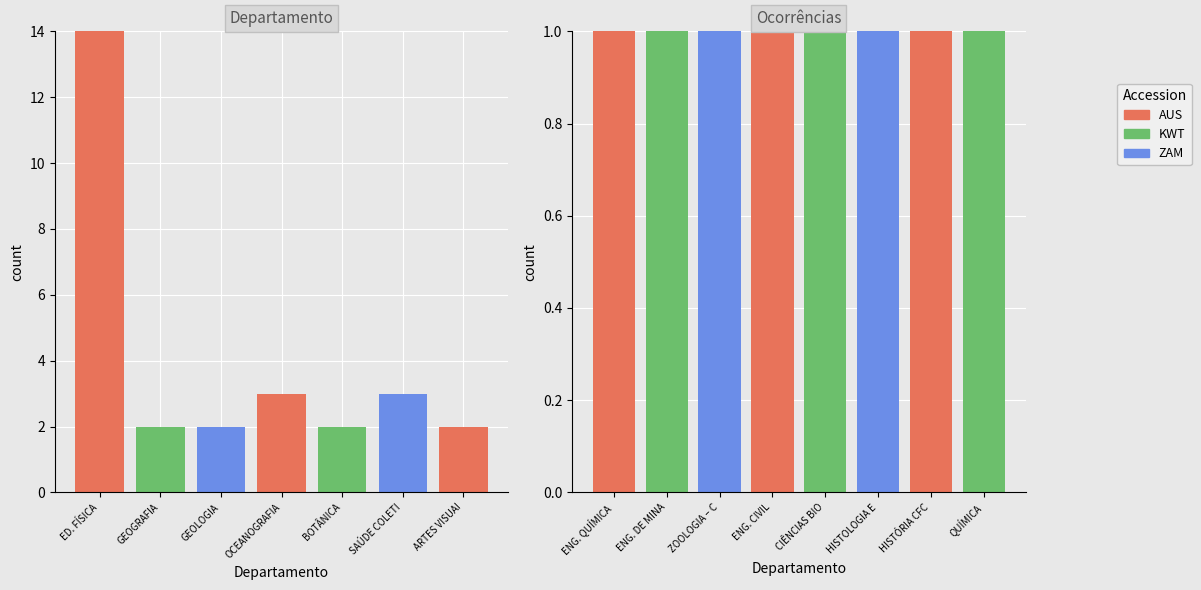

How many values in the KWT series exceed 0?

3